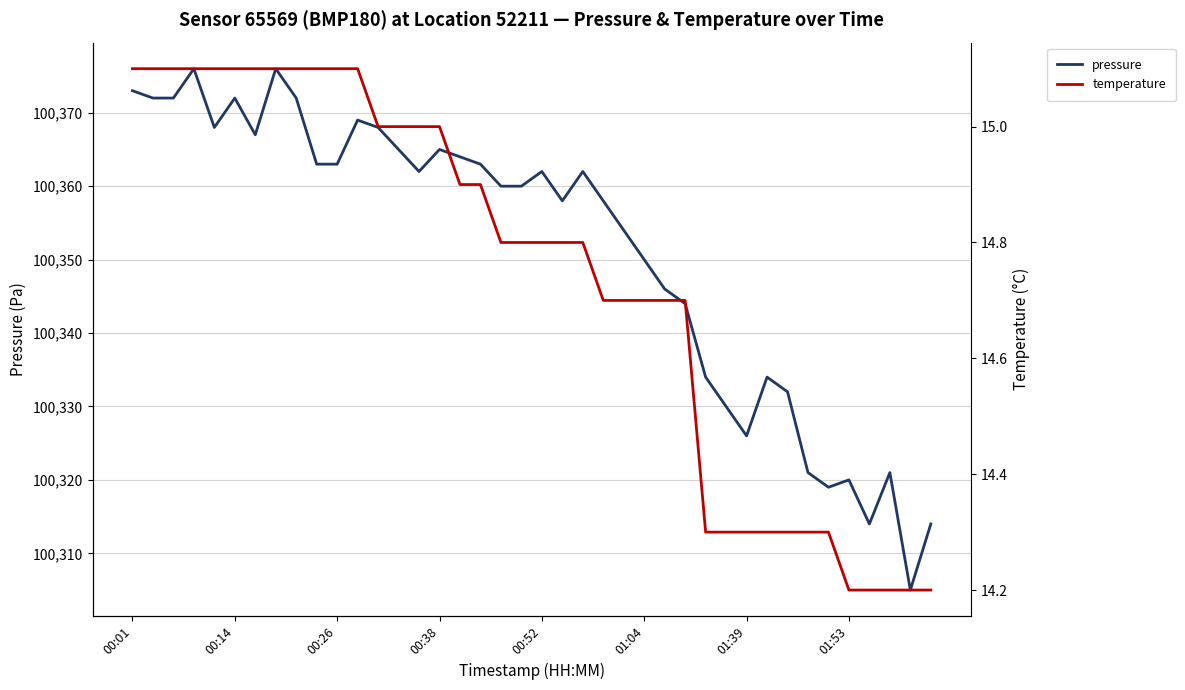

Rank the categories by temperature value from highest to lowest.

00:01, 00:14, 00:26, 00:38, 00:52, 01:04, 01:39, 01:53, 8, 9, 10, 11, 12, 13, 14, 15, 16, 17, 18, 19, 20, 21, 22, 23, 24, 25, 26, 27, 28, 29, 30, 31, 32, 33, 34, 35, 36, 37, 38, 39